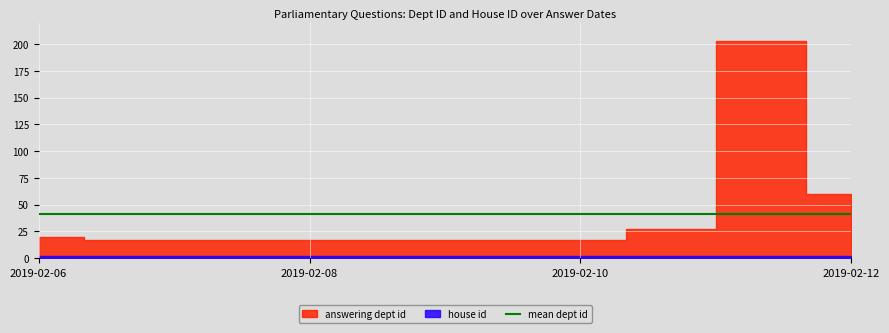

Read the house id value at 2019-02-12.

2